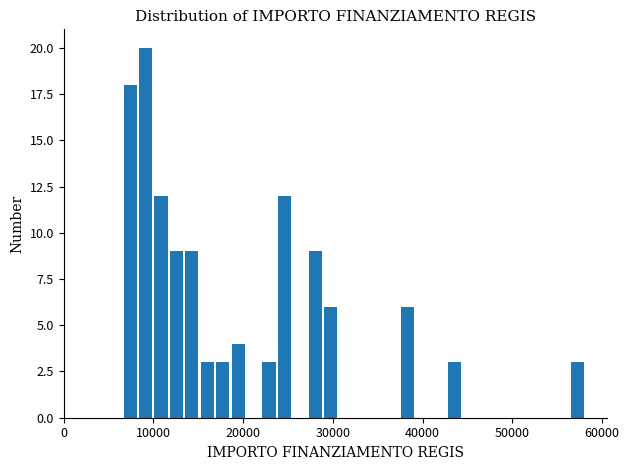

Around what value on the x-axis is the tallest bar? Give the approximate position of its centre, as read against the axis.

9000